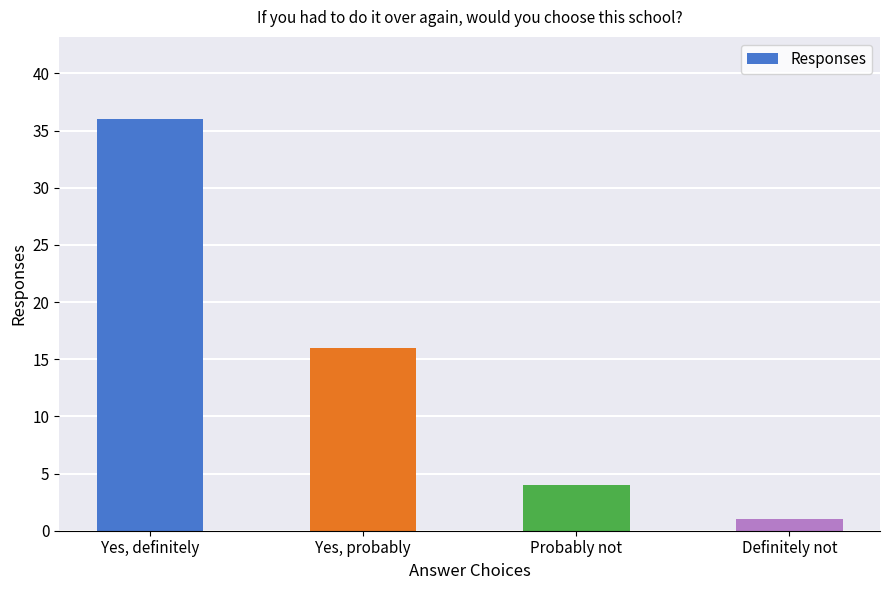

What is the change in value from Yes, probably to Probably not?

-12